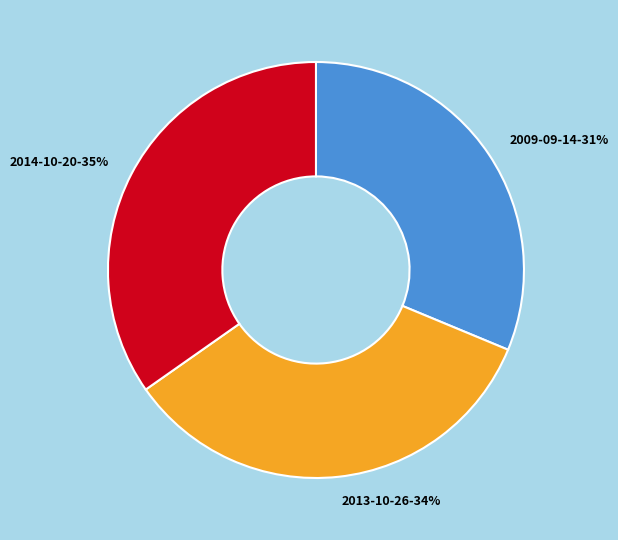

Do 2014-10-20 and 2013-10-26 together represent more than half of the pie?

Yes